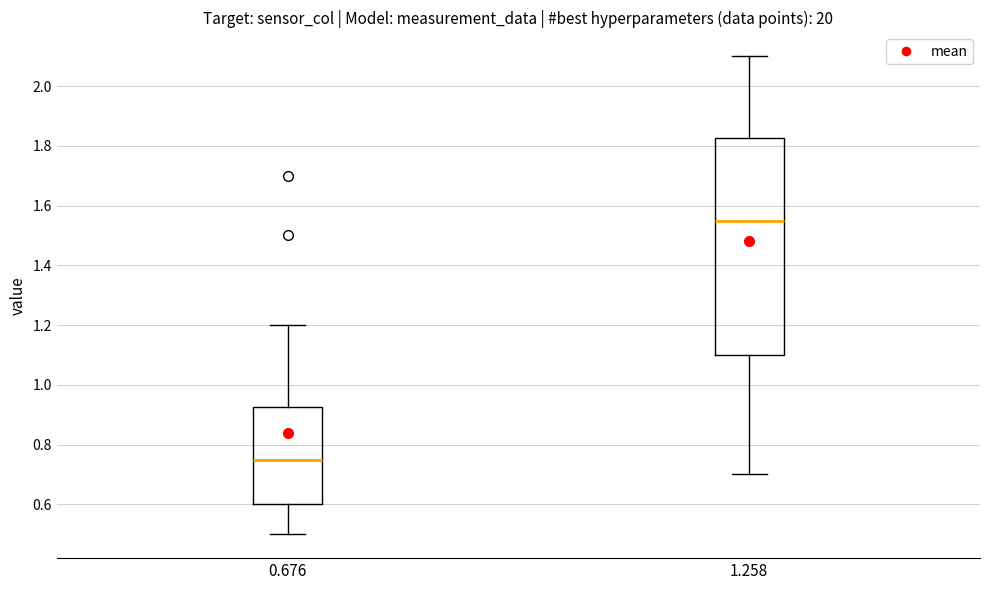

Where does the median line of the box at x = 1.258 sit on the y-axis? The values are not printed on the chart, so give them approximately, as read against the axis.

1.56